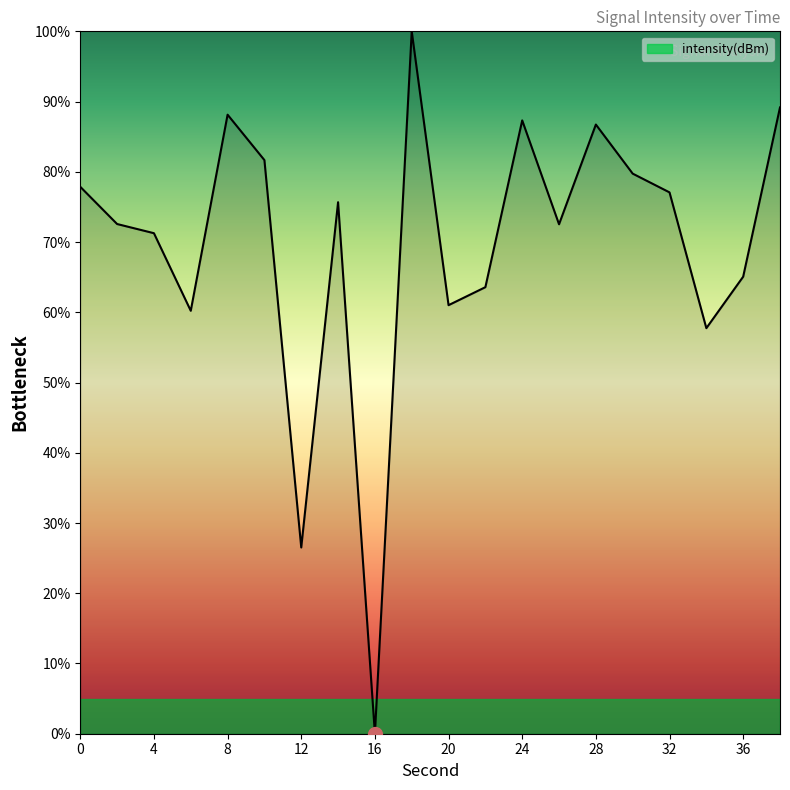

What is the maximum value shown in the chart?

100.0